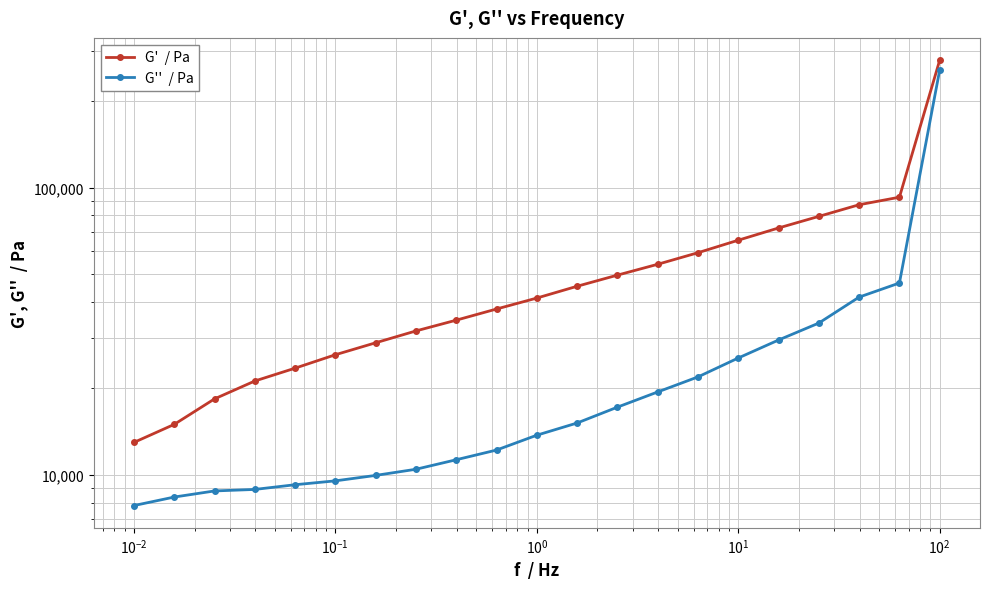

Which series has the widest spread of values?

G'  / Pa